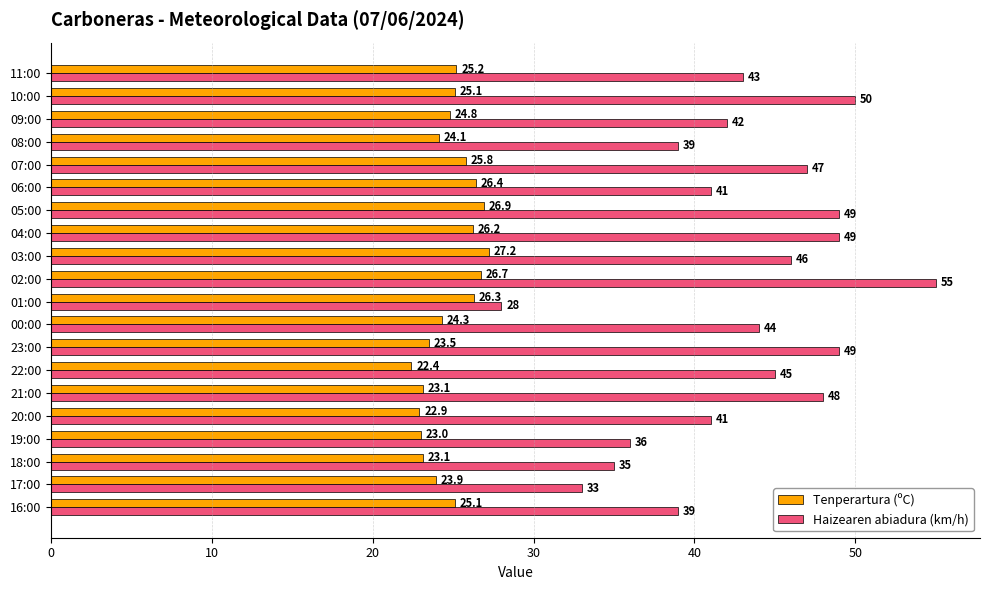

Which series changed the most between 09:00 and 16:00?

Haizearen abiadura (km/h)